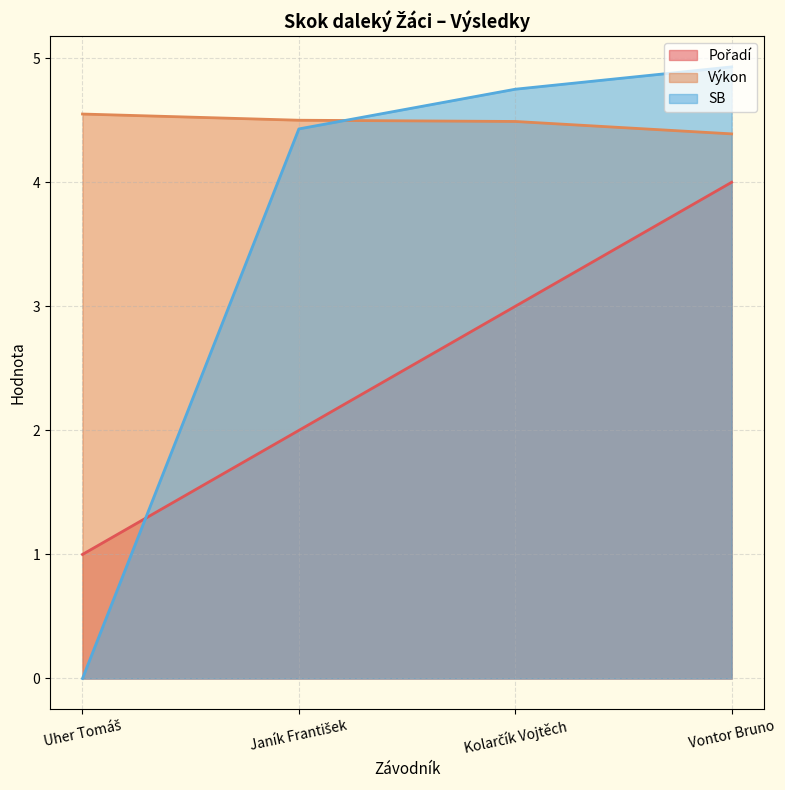

Rank the series at Uher Tomáš from highest to lowest value.

Výkon, Pořadí, SB